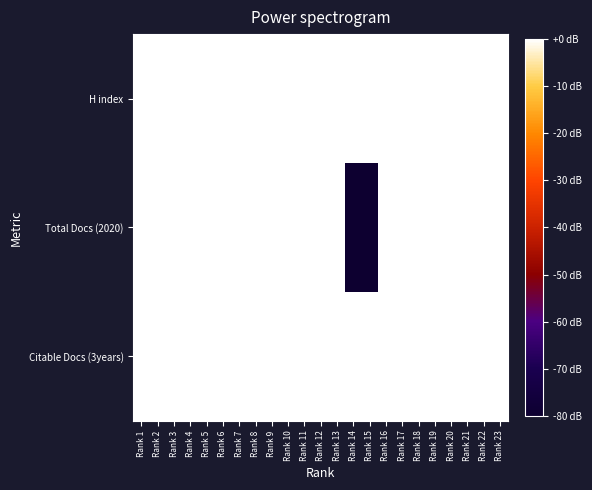

Which series changed the most between Rank 16 and Rank 20?

Total Docs (2020)